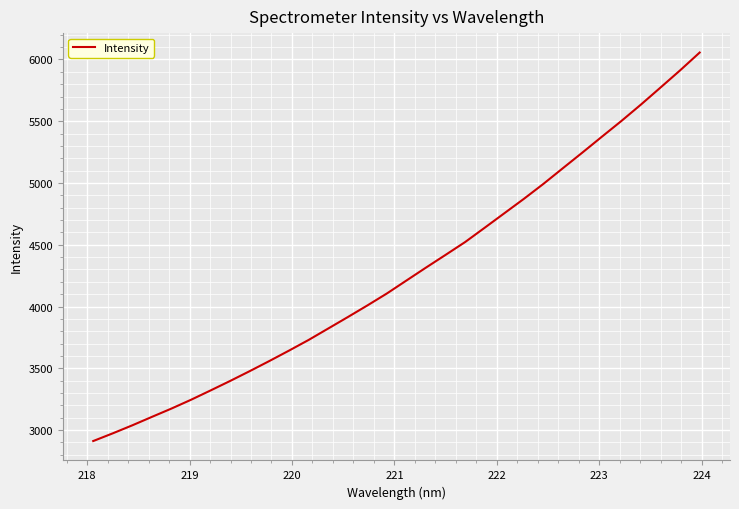

What is the minimum value shown in the chart?

2910.9